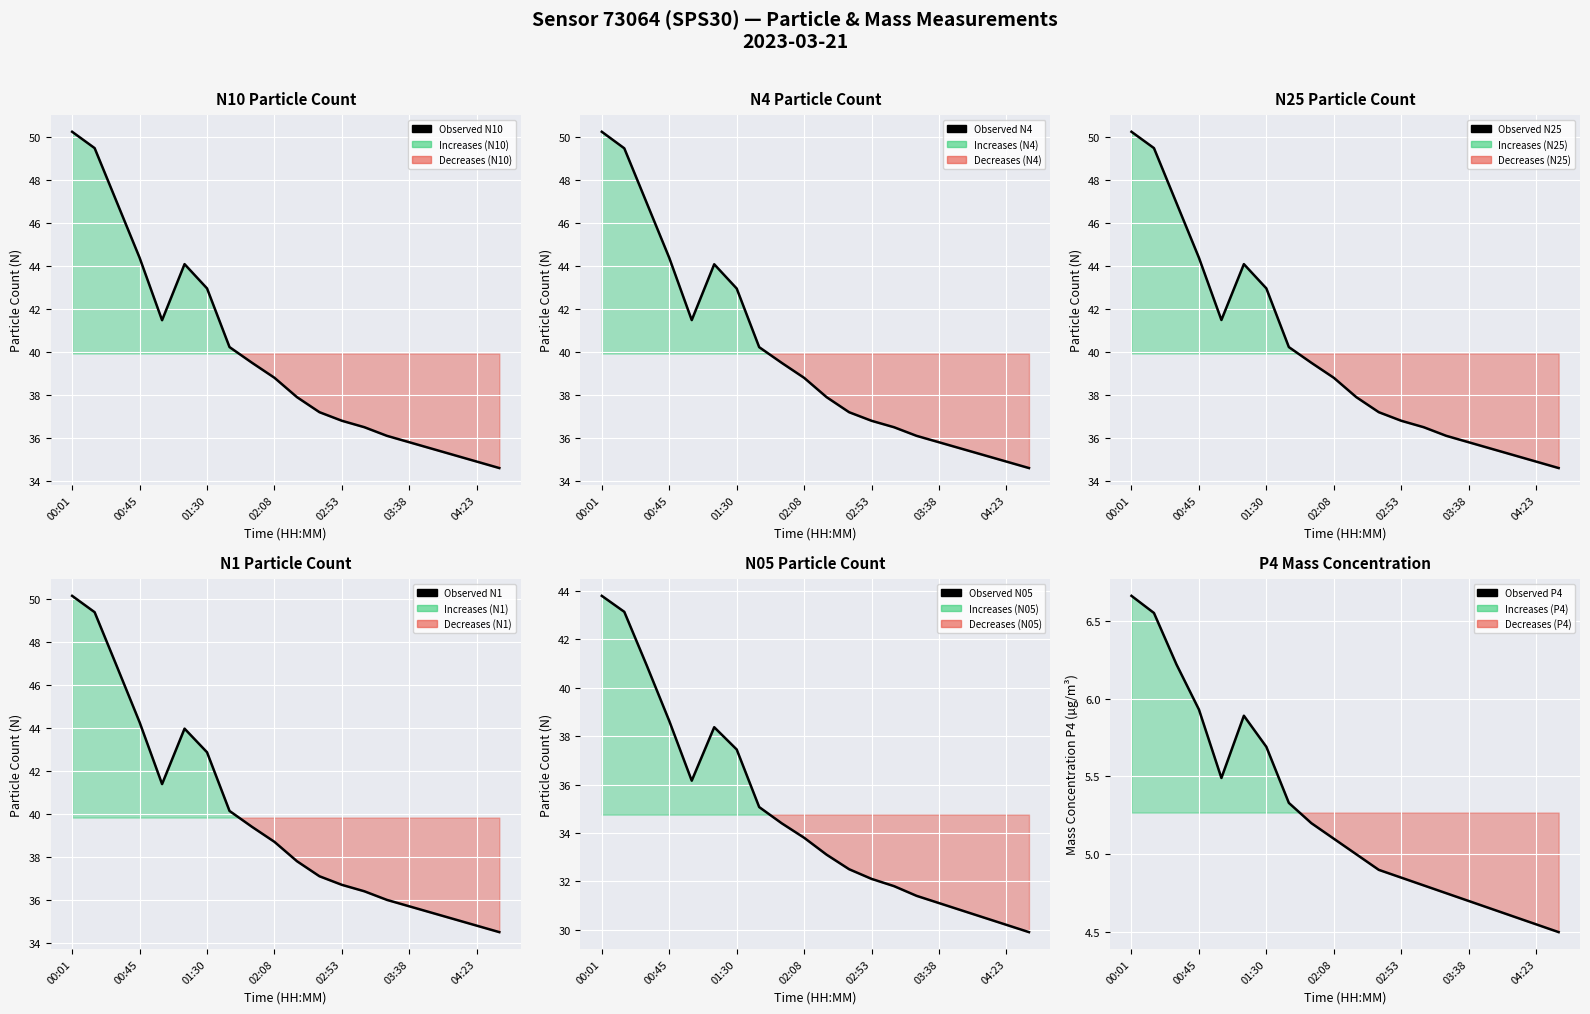

Rank the series by their maximum value, from highest to lowest.

Observed N10, Observed N4, Observed N25, Observed N1, Observed N05, Observed P4